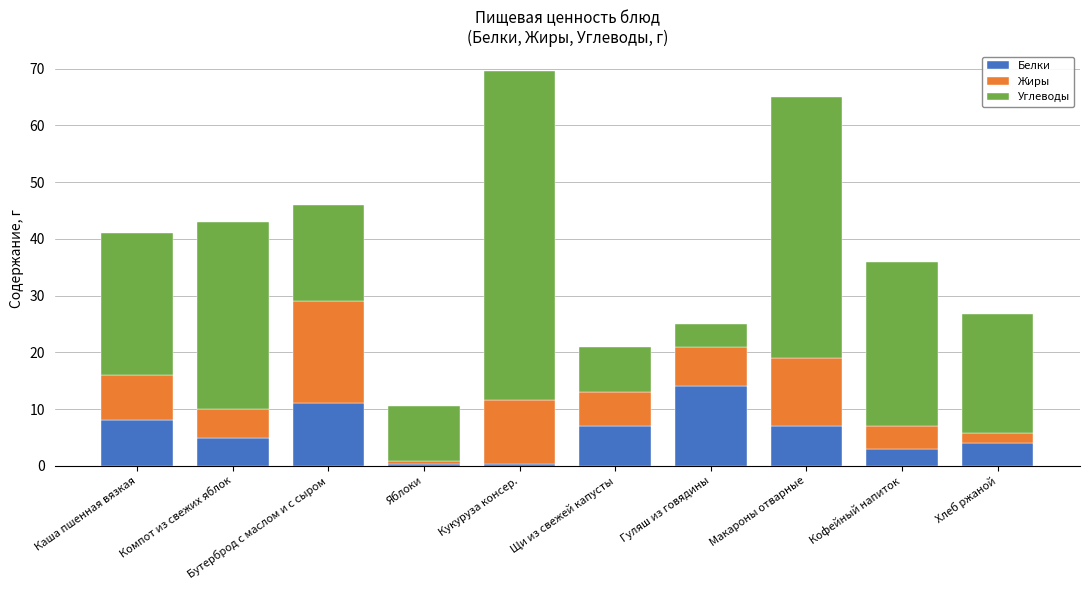

The value of Белки at Компот из свежих яблок is 1.9. True or false?

False